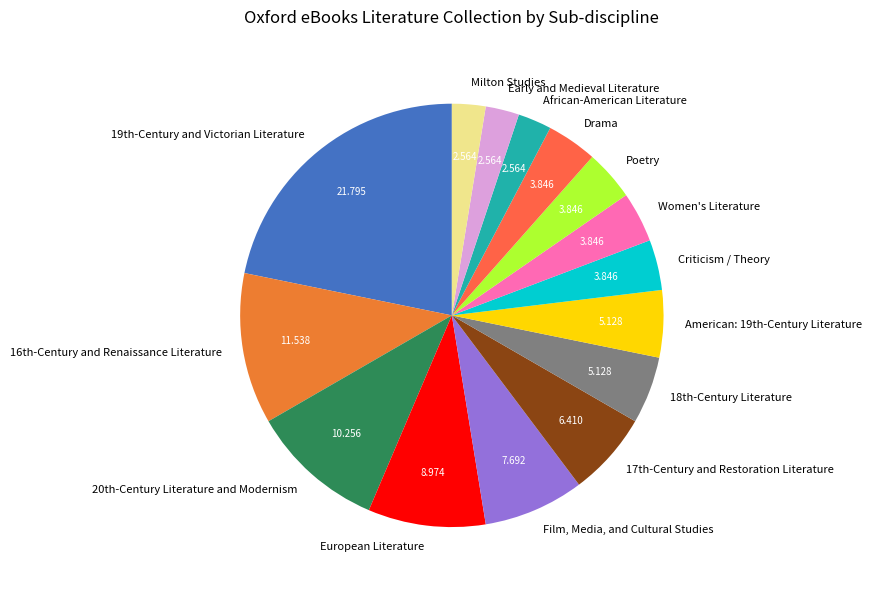

Is there a majority slice in this chart?

No